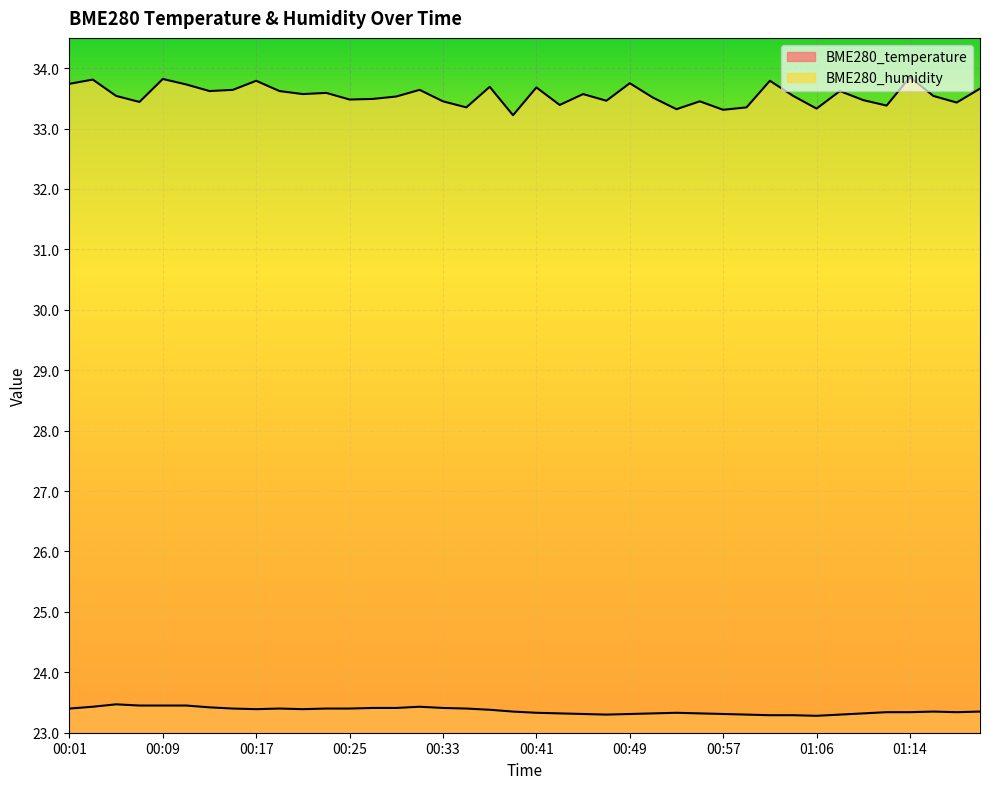

True or false: BME280_temperature and BME280_humidity intersect in this chart.

False